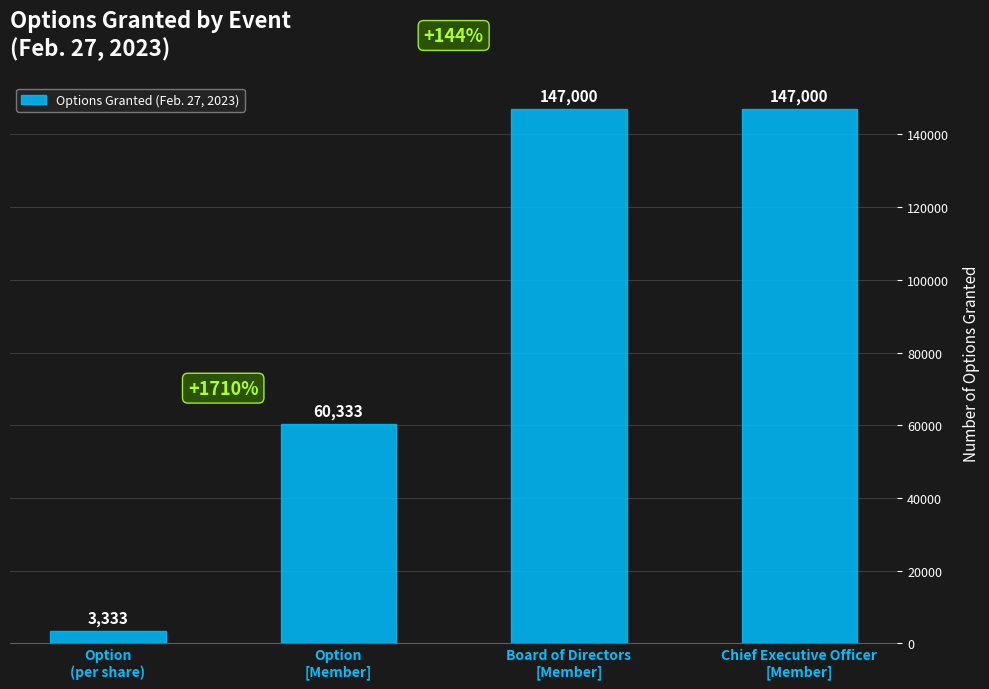

How many bars are there in total?

4